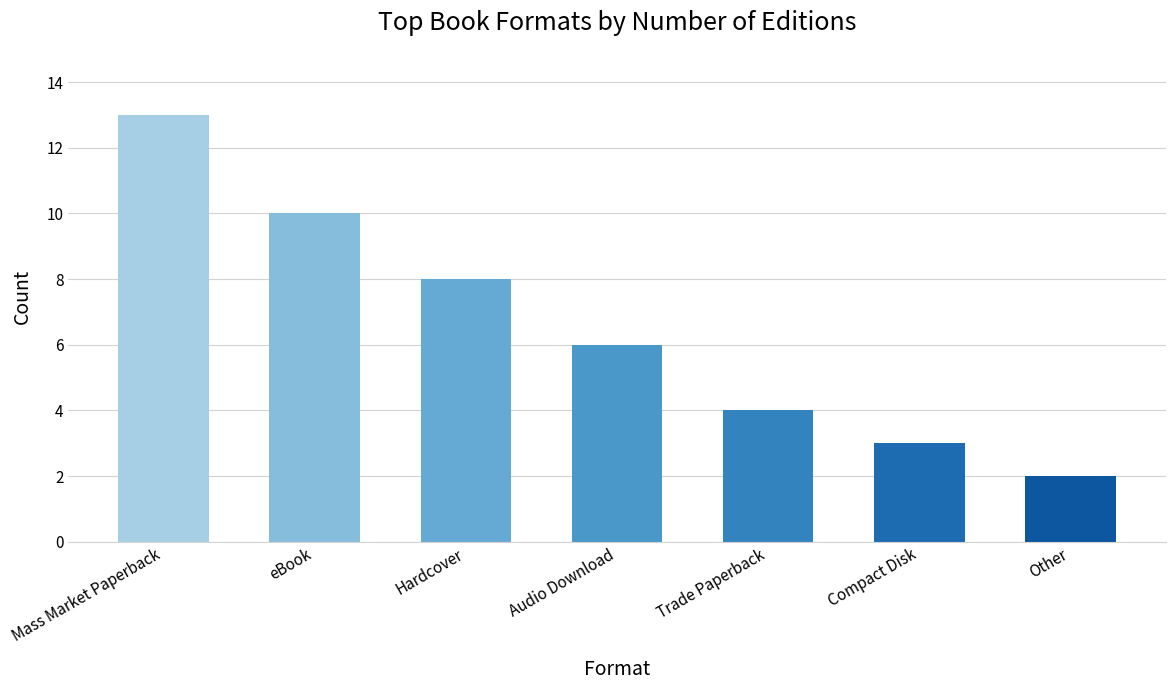

What is the ratio of the value at Compact Disk to the value at eBook?

0.3